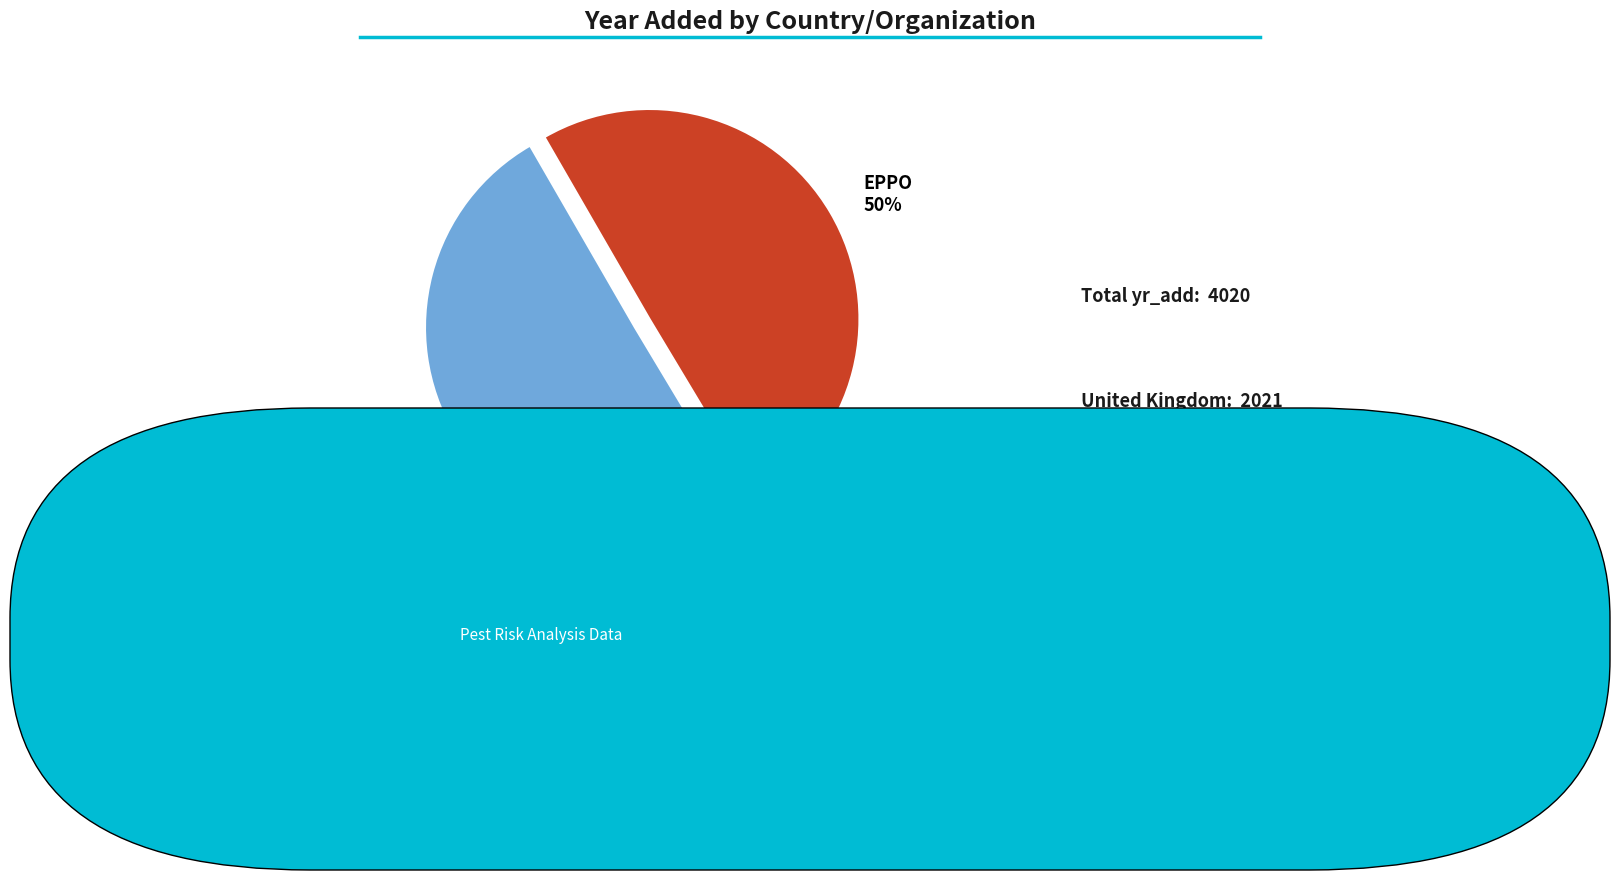

Is the sum of United Kingdom and EPPO greater than half?

Yes